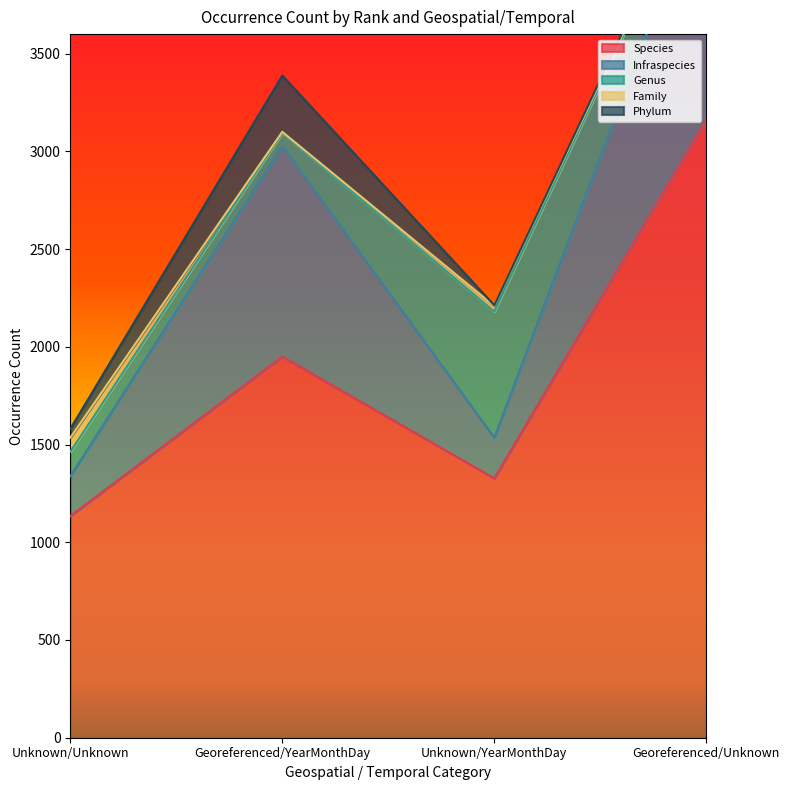

True or false: Phylum has a value of 11 at Georeferenced/Unknown.

False